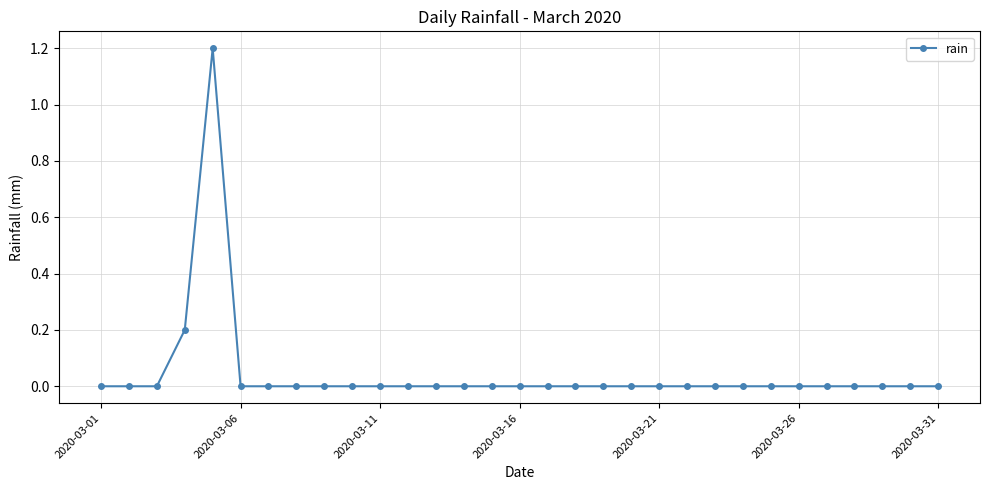

What is the greatest value displayed?

1.2